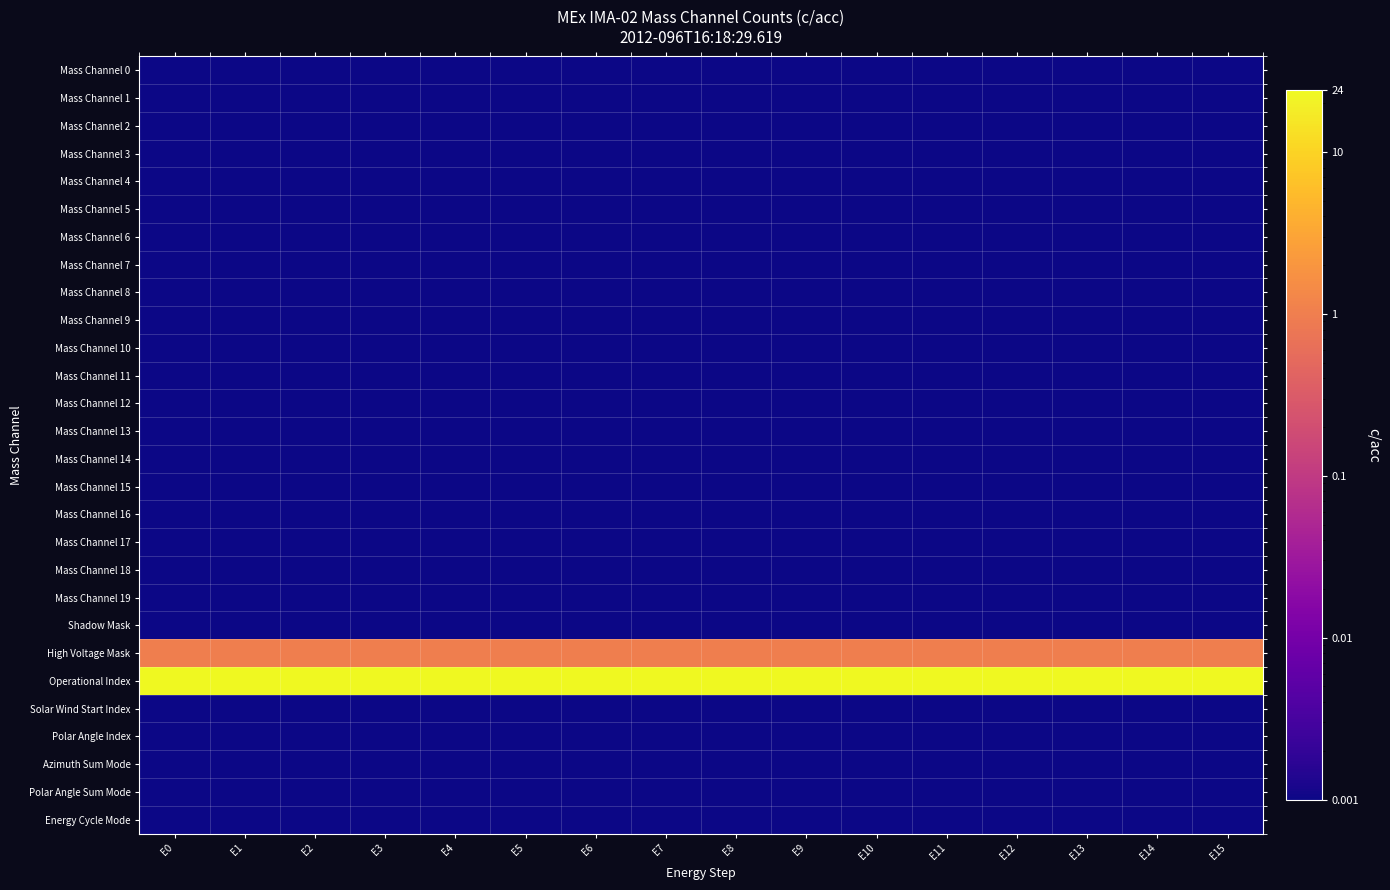

What is the maximum value shown in the chart?

24.0